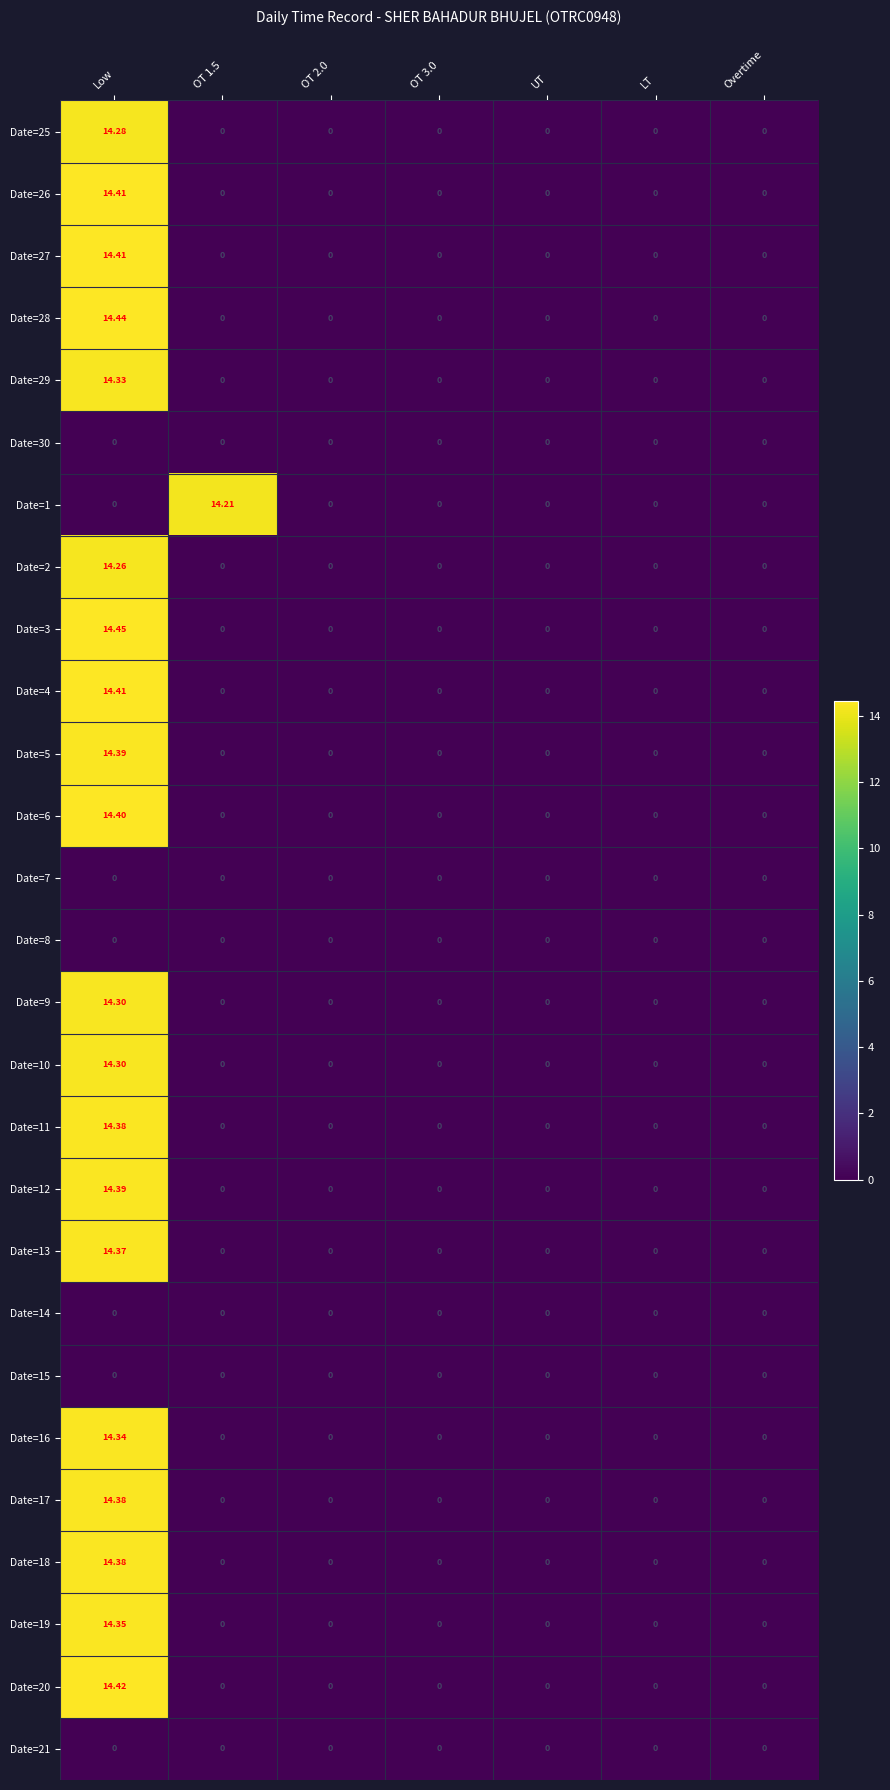

At which category is the sum across all series the highest?

Low